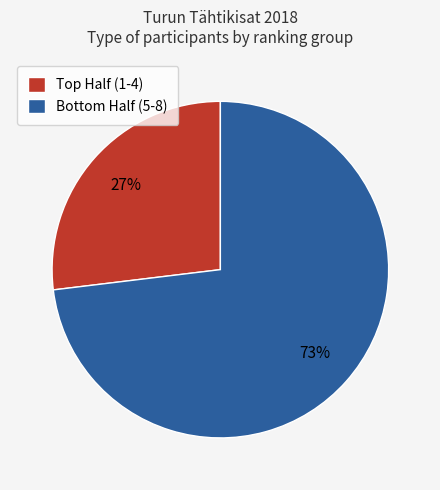

To the nearest percent, what is the average slice percentage?

50%